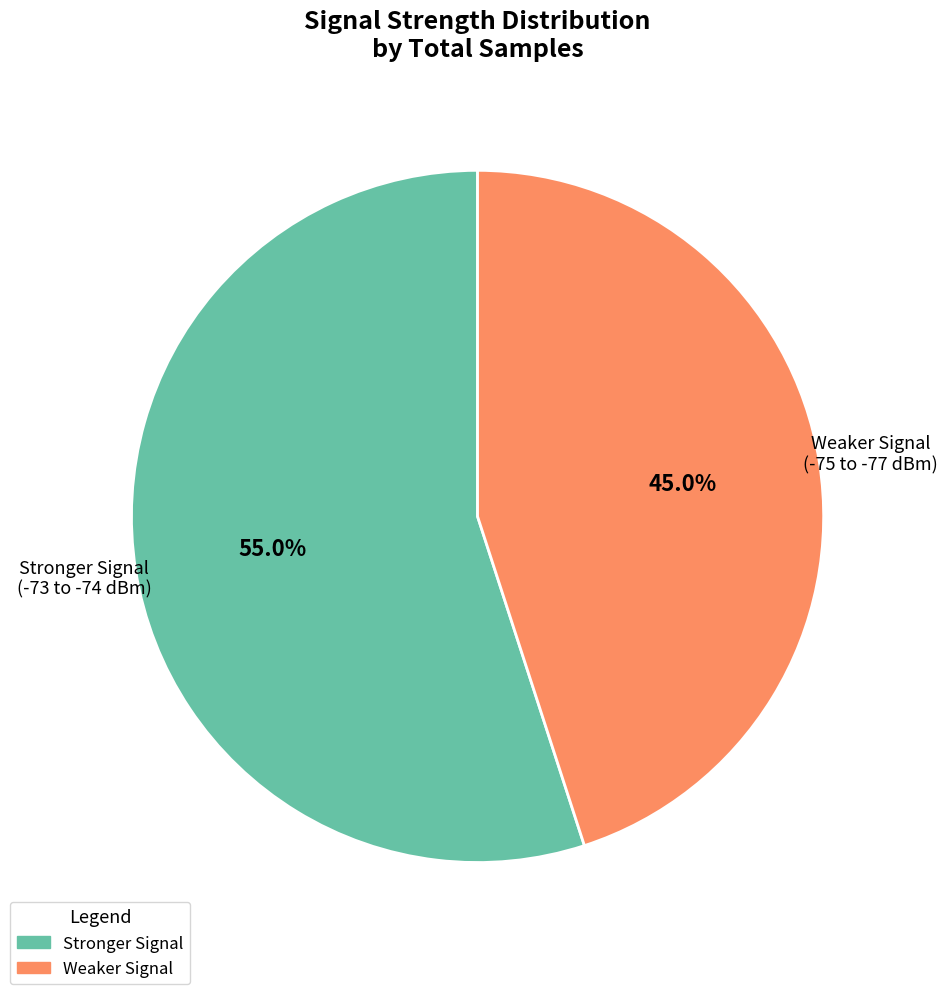

Which category has the biggest portion of the pie?

Stronger Signal (-73 to -74 dBm)